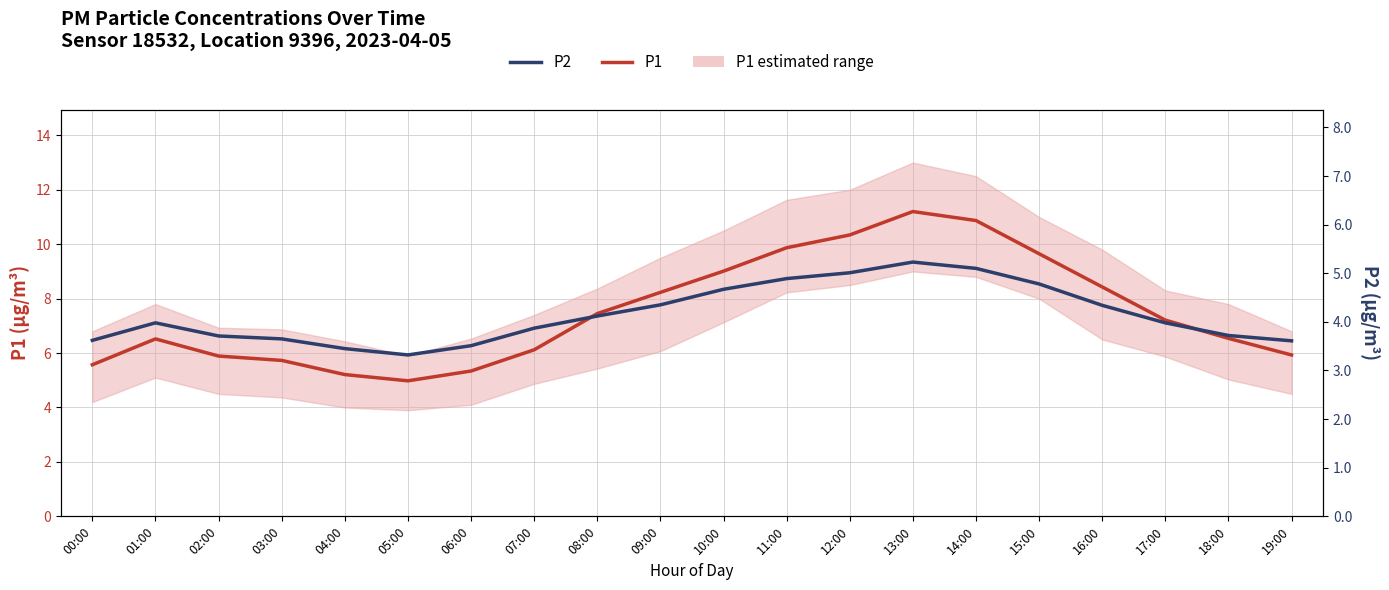

At 07:00, list the series in order from largest to smallest.

P1, P2